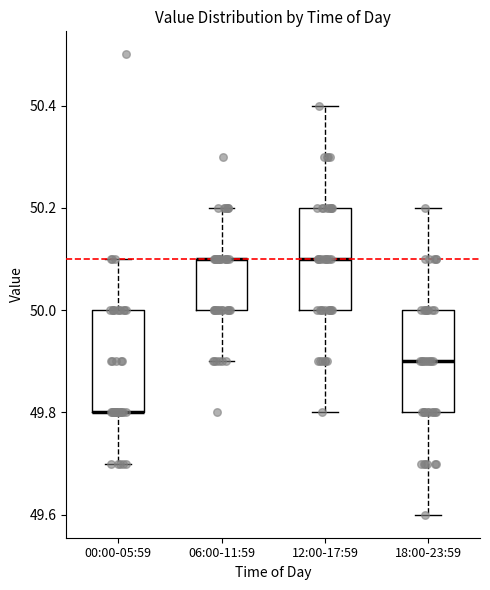

Reading left to right, read every box against the y-axis: the position of its median line, the range the box covers, and the ends of its whiskers. The values are not printed on the chart, so give them approximately, as read against the axis.

00:00-05:59: median 49.8 (drawn on the box's lower edge), box 49.8 to 50.0, whiskers 49.7 to 50.1
06:00-11:59: median 50.1 (drawn on the box's upper edge), box 50.0 to 50.1, whiskers 49.9 to 50.2
12:00-17:59: median 50.1, box 50.0 to 50.2, whiskers 49.8 to 50.4
18:00-23:59: median 49.9, box 49.8 to 50.0, whiskers 49.6 to 50.2